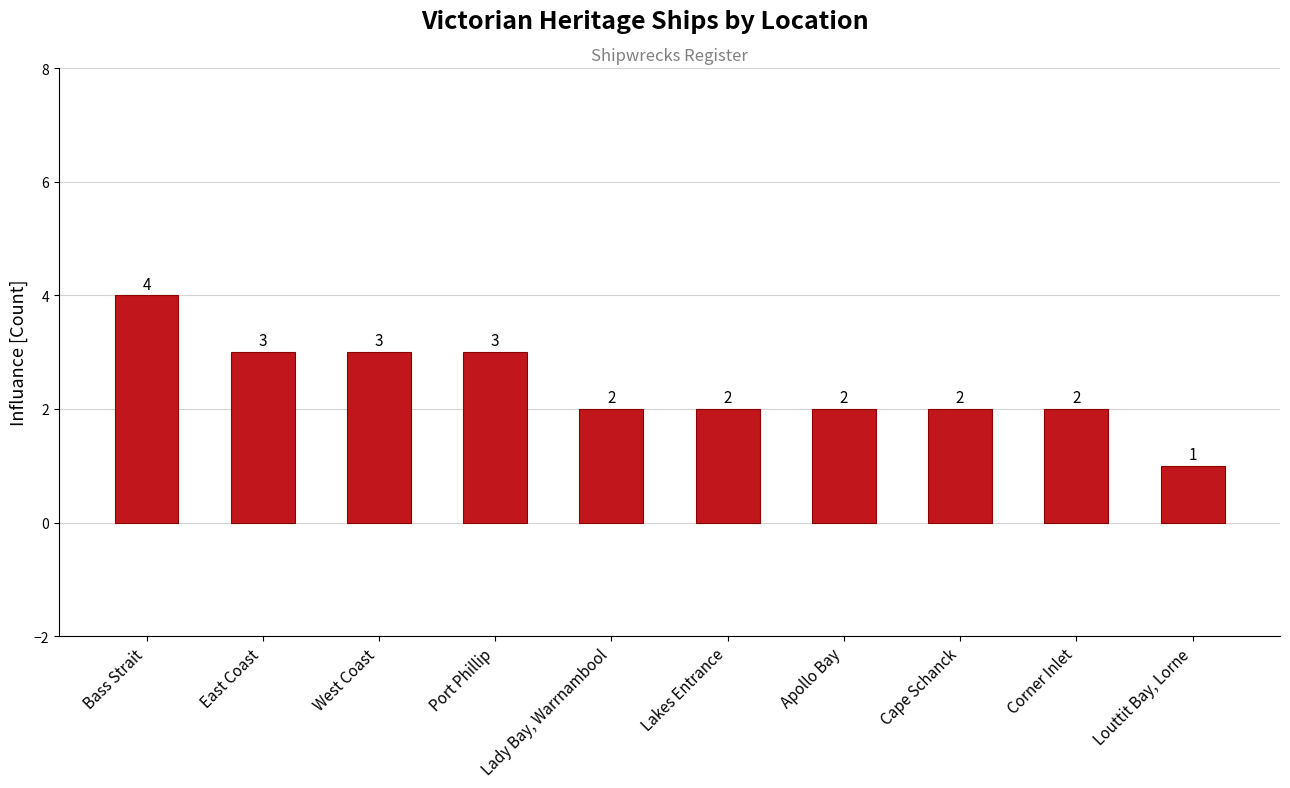

What is the label of the 2nd bar from the left?

East Coast